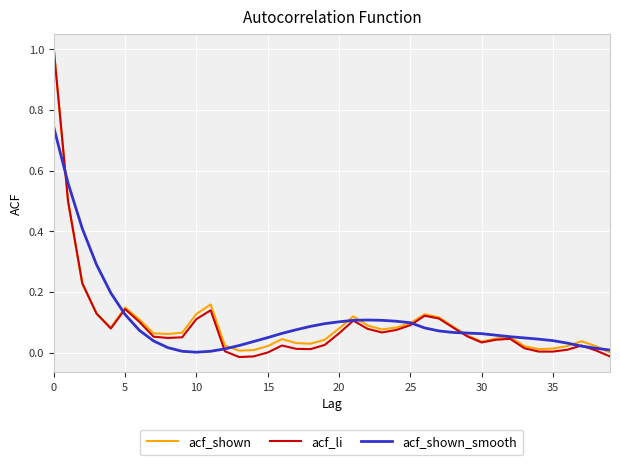

After their last crossing, which series has the higher values: acf_shown_smooth or acf_li?

acf_shown_smooth